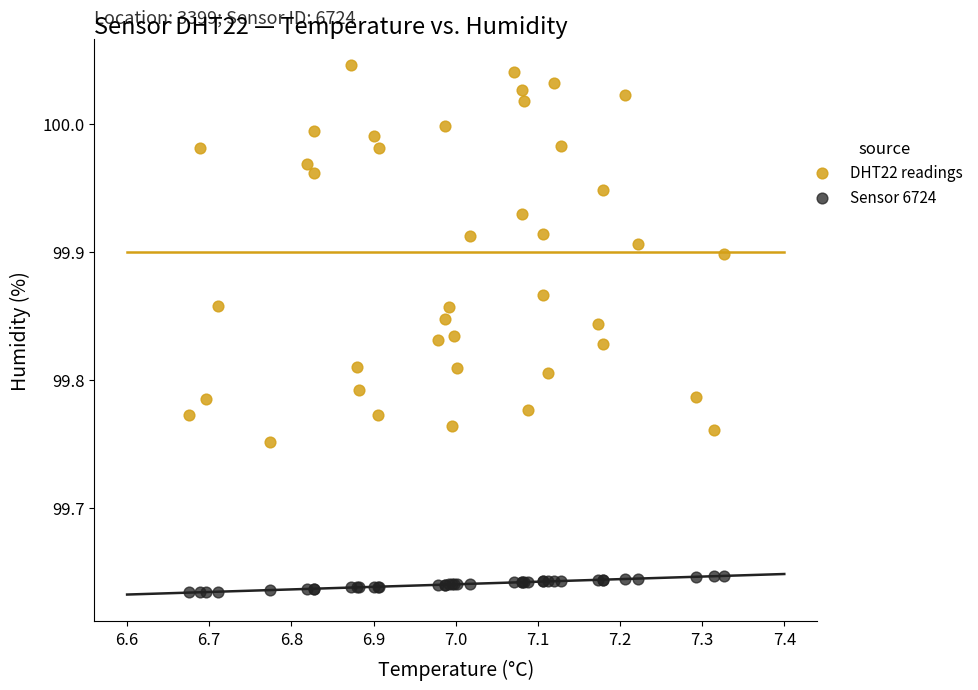

Which series has the largest Y range (max minus min)?

DHT22 readings